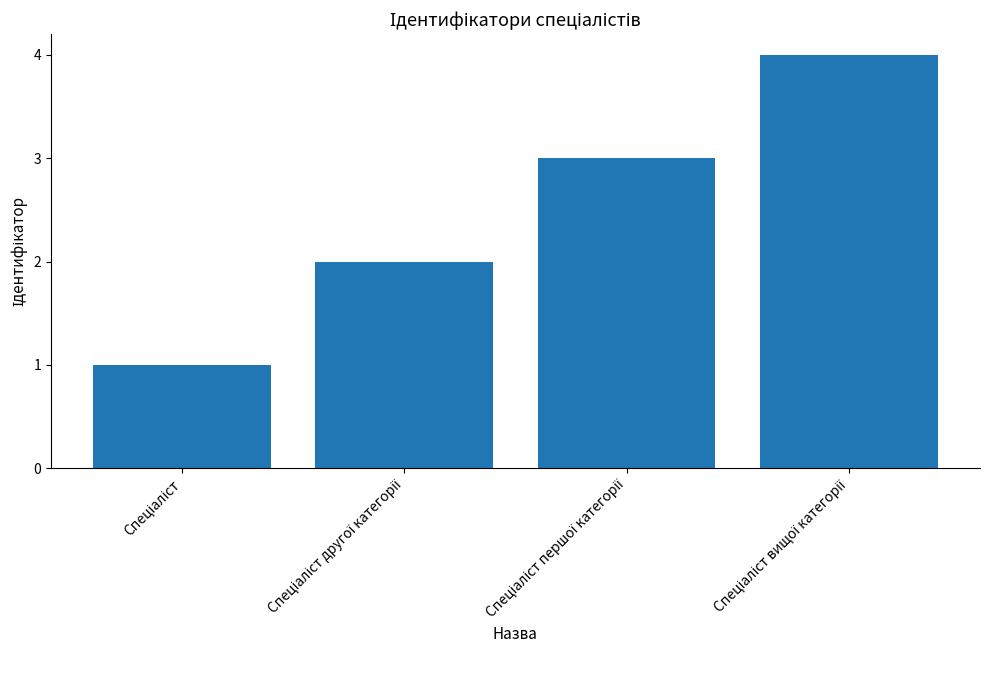

What is the sum of all values?

10